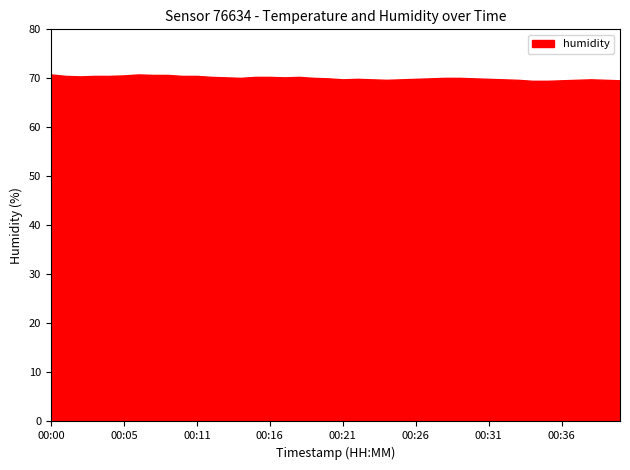

What is the average value?

70.1